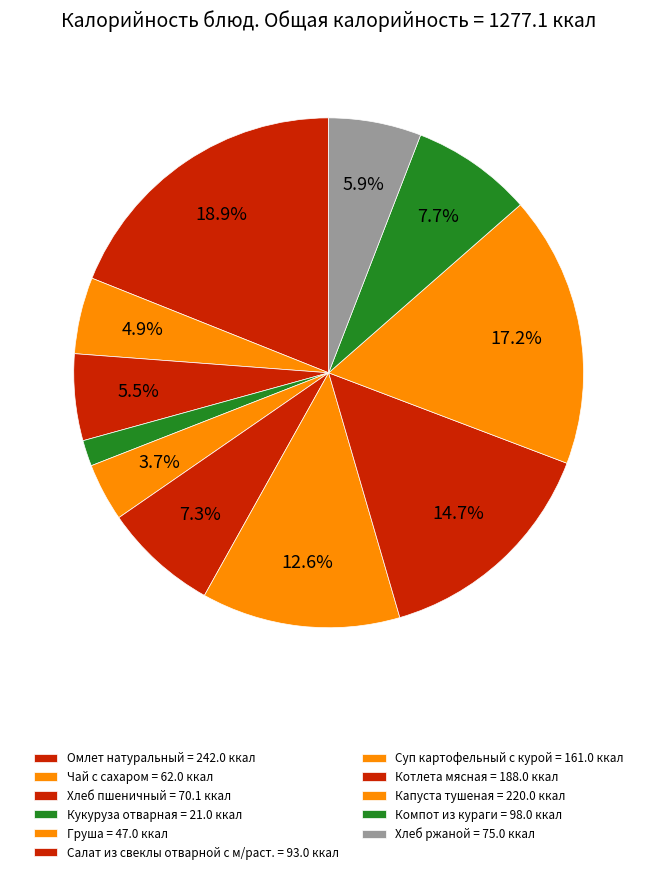

To the nearest percent, what portion does Хлеб пшеничный represent?

5%